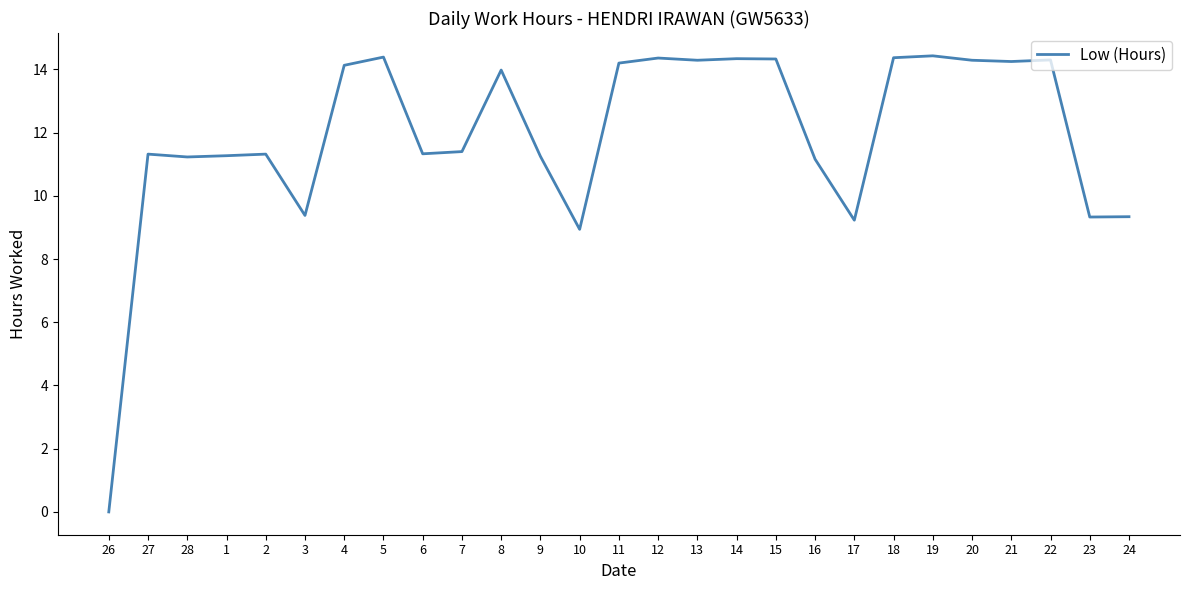

What is the difference between the maximum and minimum values?

14.4